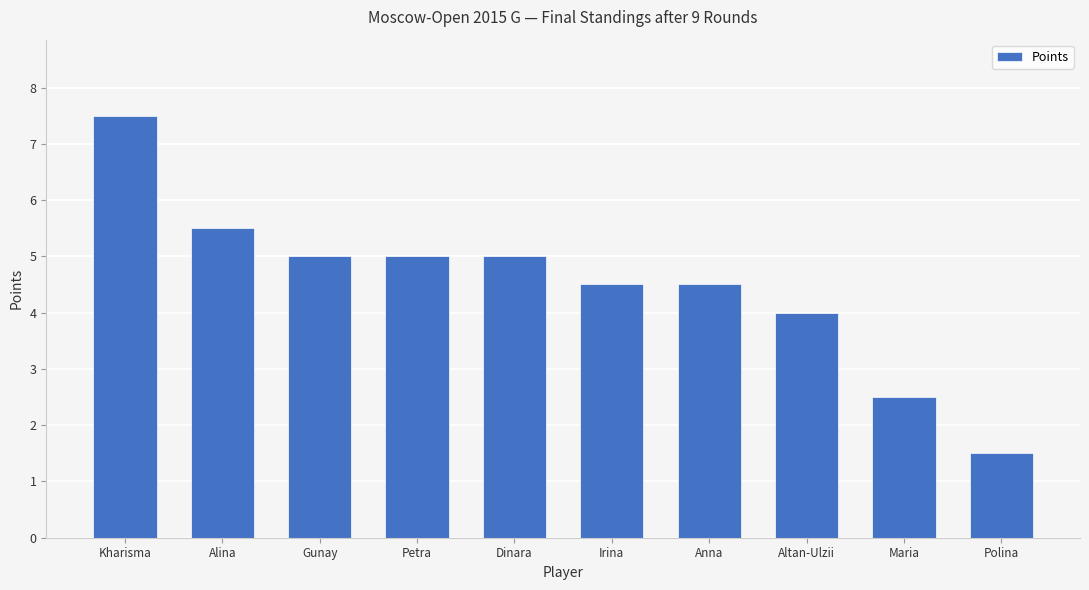

The chart shows a value of 4.5 at Anna. True or false?

True